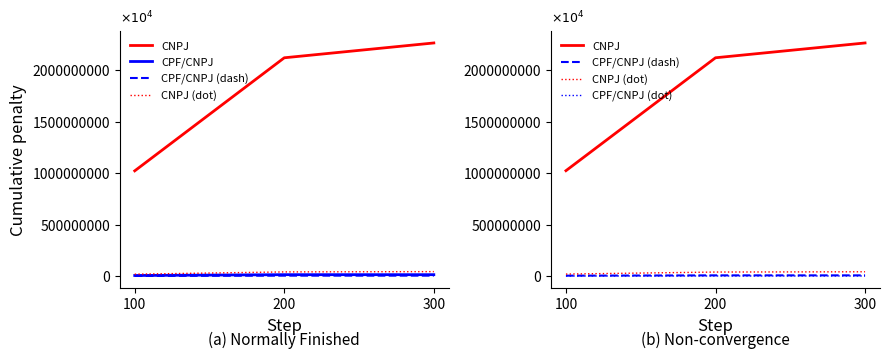

At 200, list the series in order from largest to smallest.

CNPJ, CNPJ (dot), CPF/CNPJ, CPF/CNPJ (dash), CPF/CNPJ (dot)